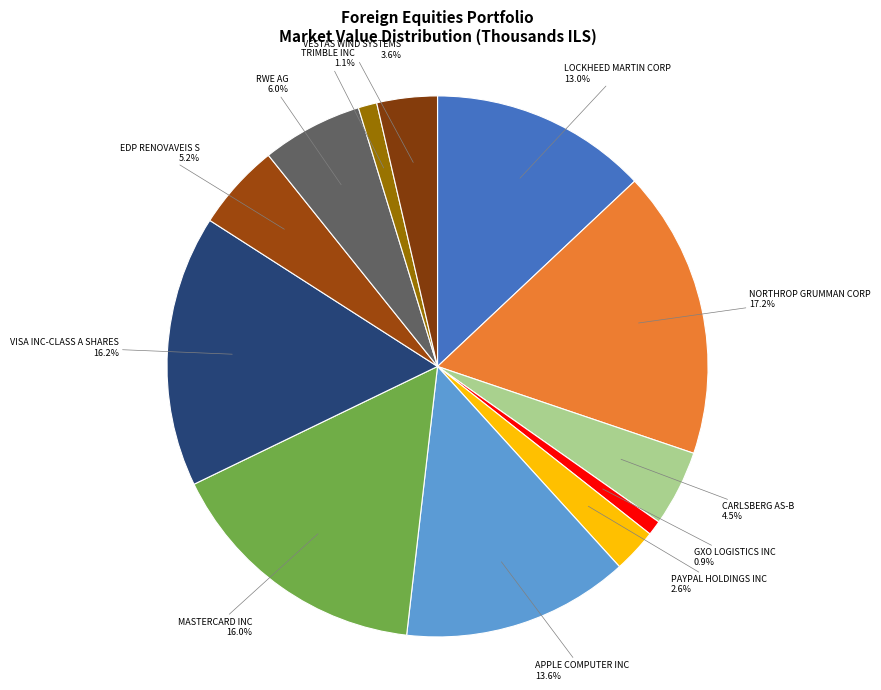

What is the largest slice in the pie chart?

NORTHROP GRUMMAN CORP